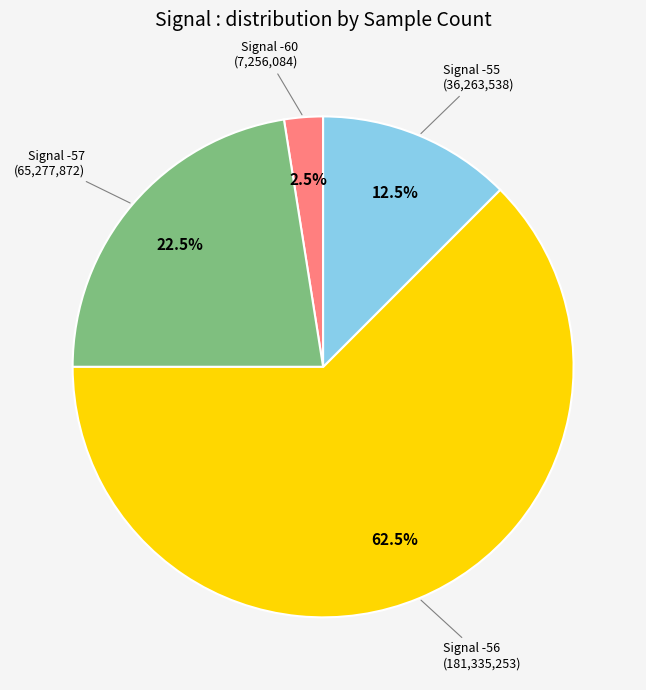

How many segments does this pie chart have?

4